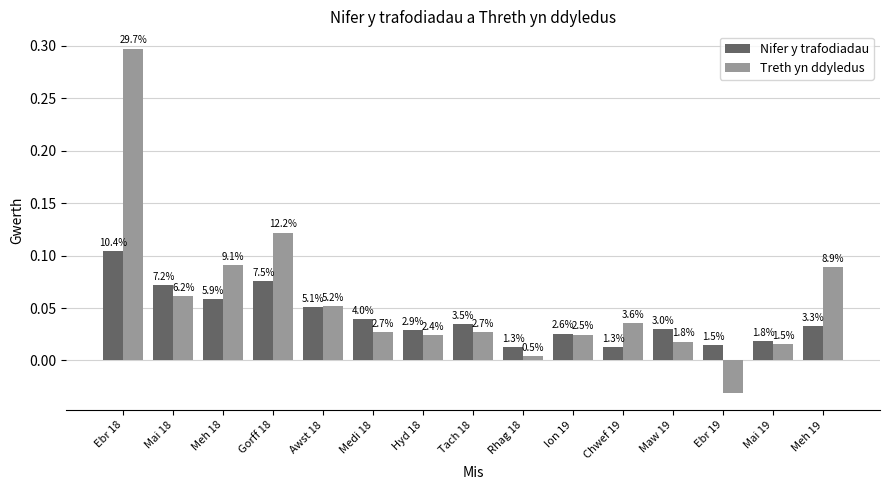

Which series changed the most between Ebr 18 and Gorff 18?

Treth yn ddyledus